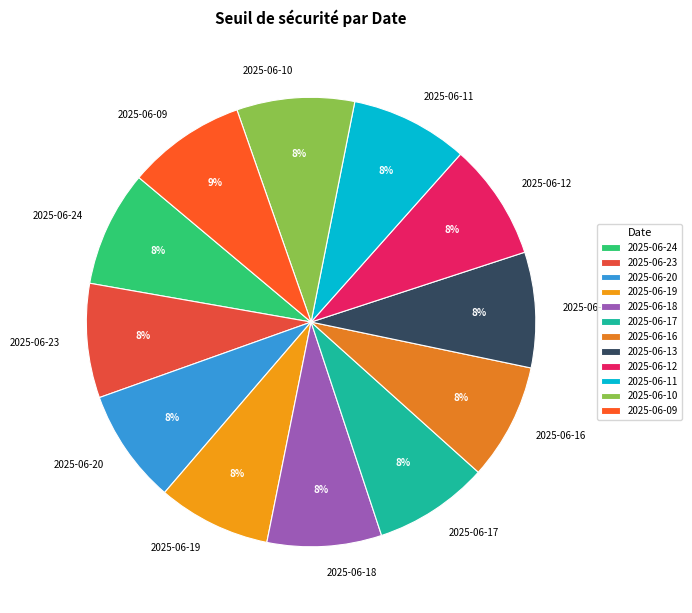

Does 2025-06-13 account for over 50% of the chart?

No